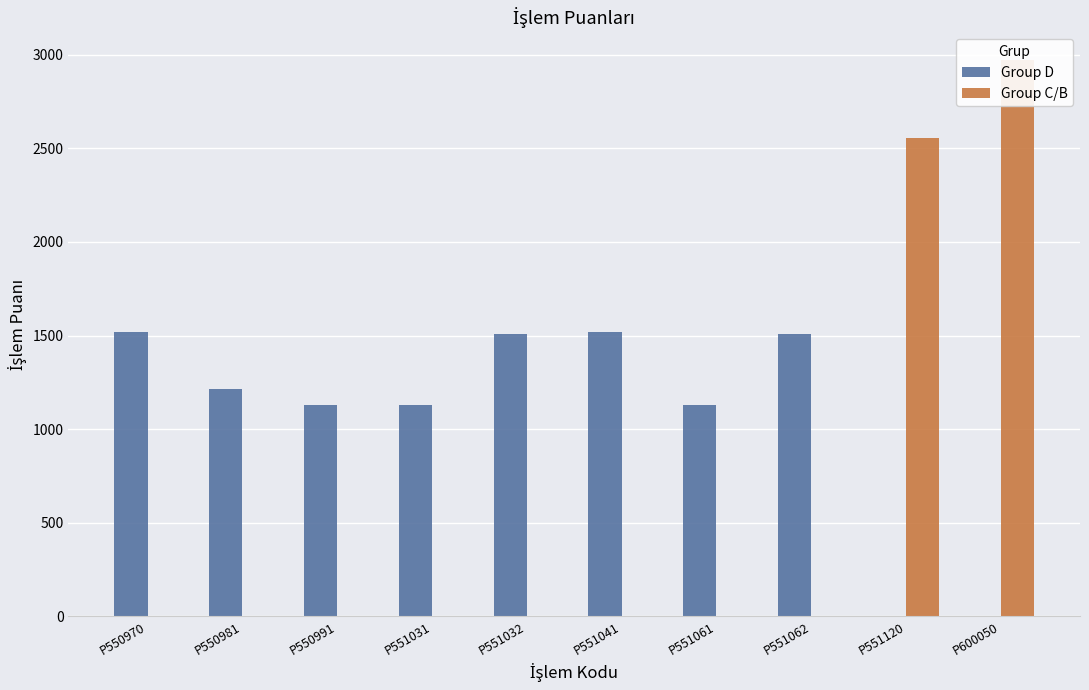

What is the difference between the second highest and minimum values in the Group D series?

1517.7